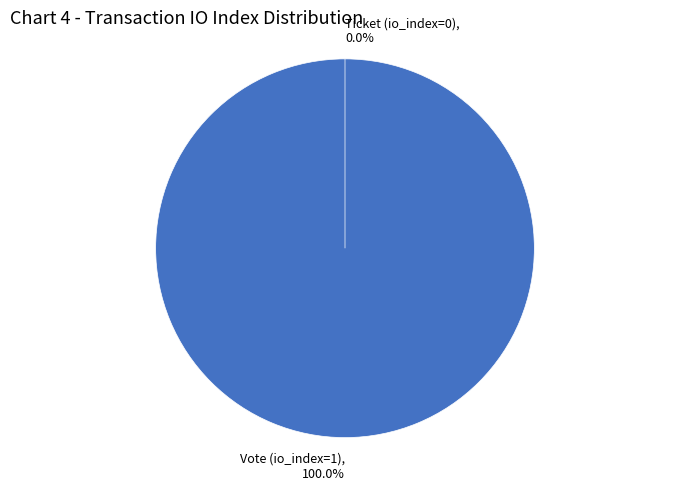

Rank the categories by value from highest to lowest.

Vote (io_index=1), Ticket (io_index=0)